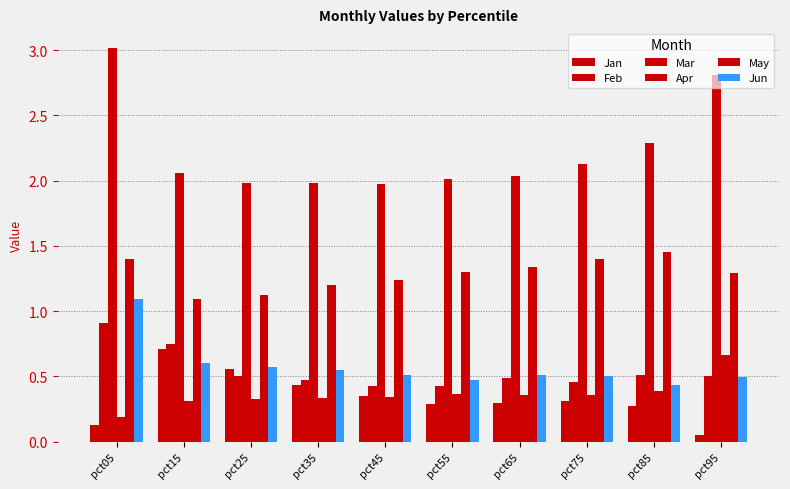

Where is May nearest to the value 1?

pct15